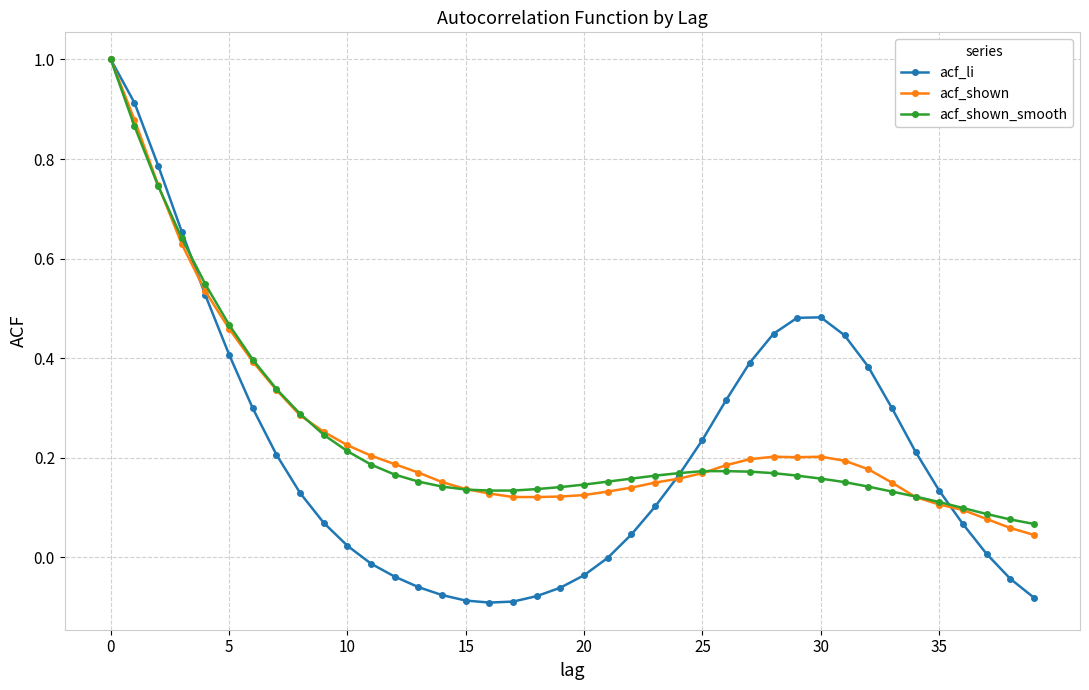

What is the maximum value for acf_shown?

1.0